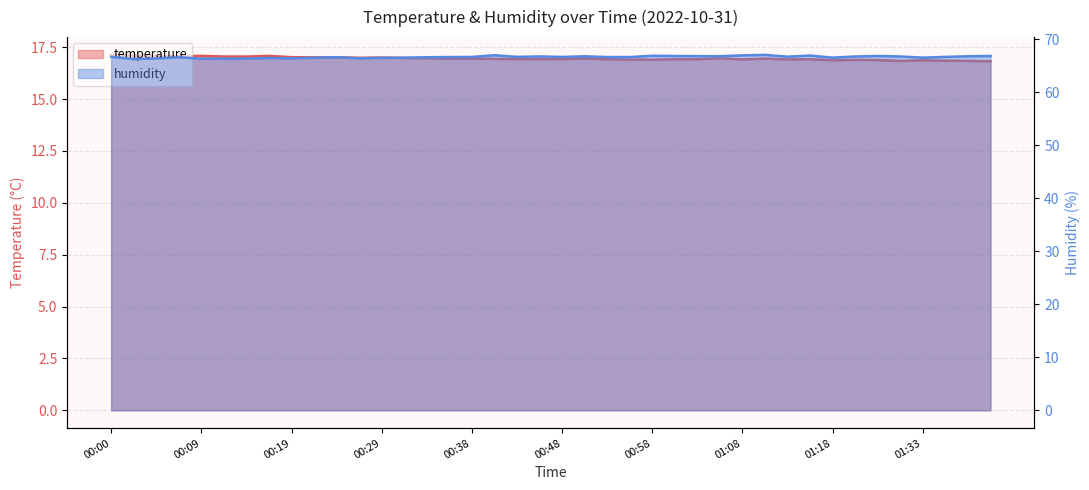

What is the average value of the humidity series?

66.6